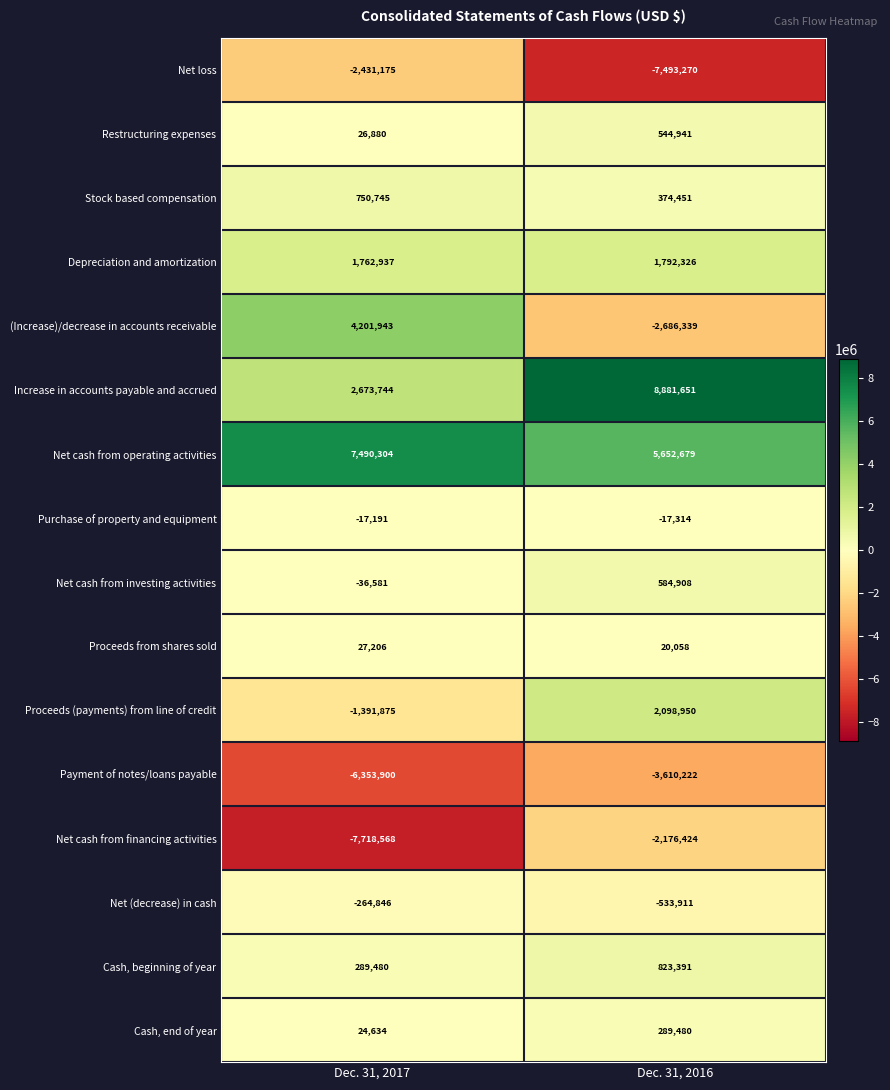

What value does the Net (decrease) in cash series have at Dec. 31, 2016?

-533911